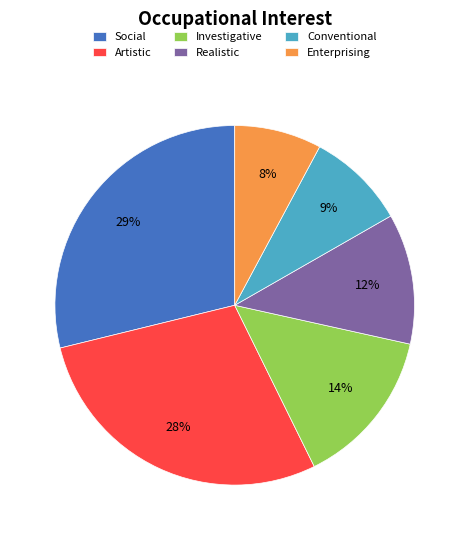

Is the sum of Investigative and Conventional greater than half?

No